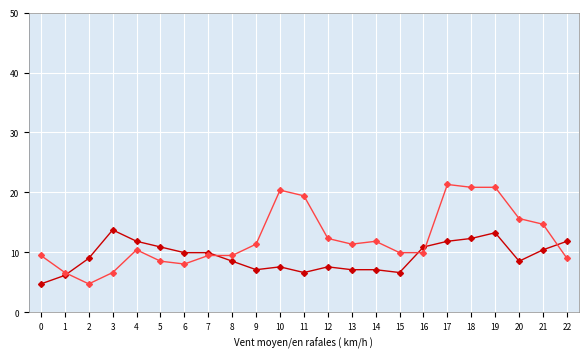

What is the smallest value displayed?

4.7